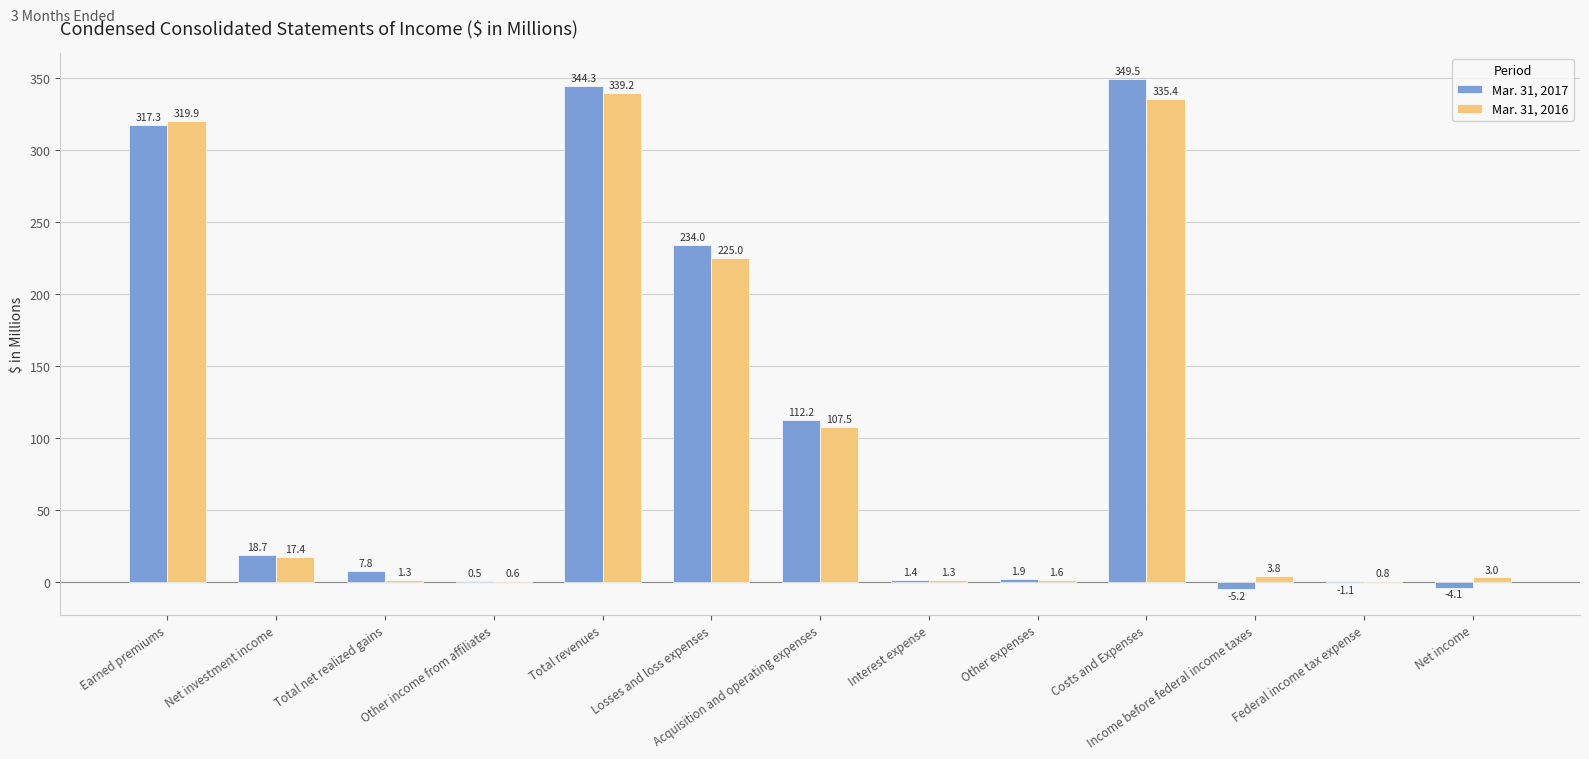

Between Acquisition and operating expenses and Federal income tax expense, which series saw the biggest shift?

Mar. 31, 2017